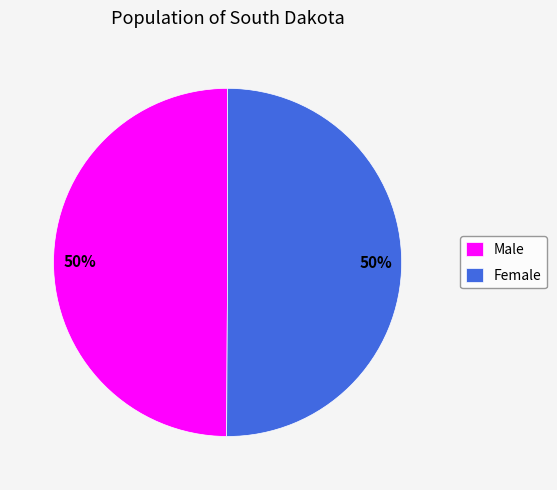

Count the number of slices in the pie.

2